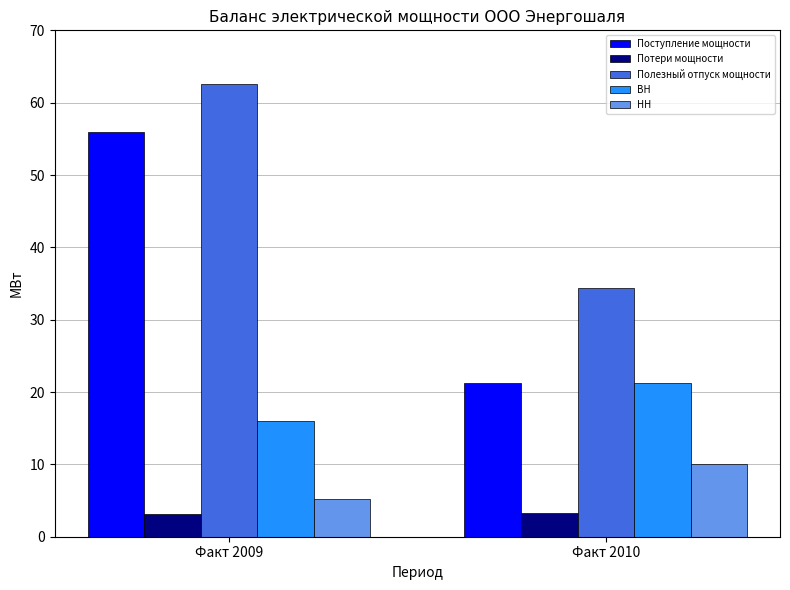

At which label does Полезный отпуск мощности first exceed 62?

Факт 2009